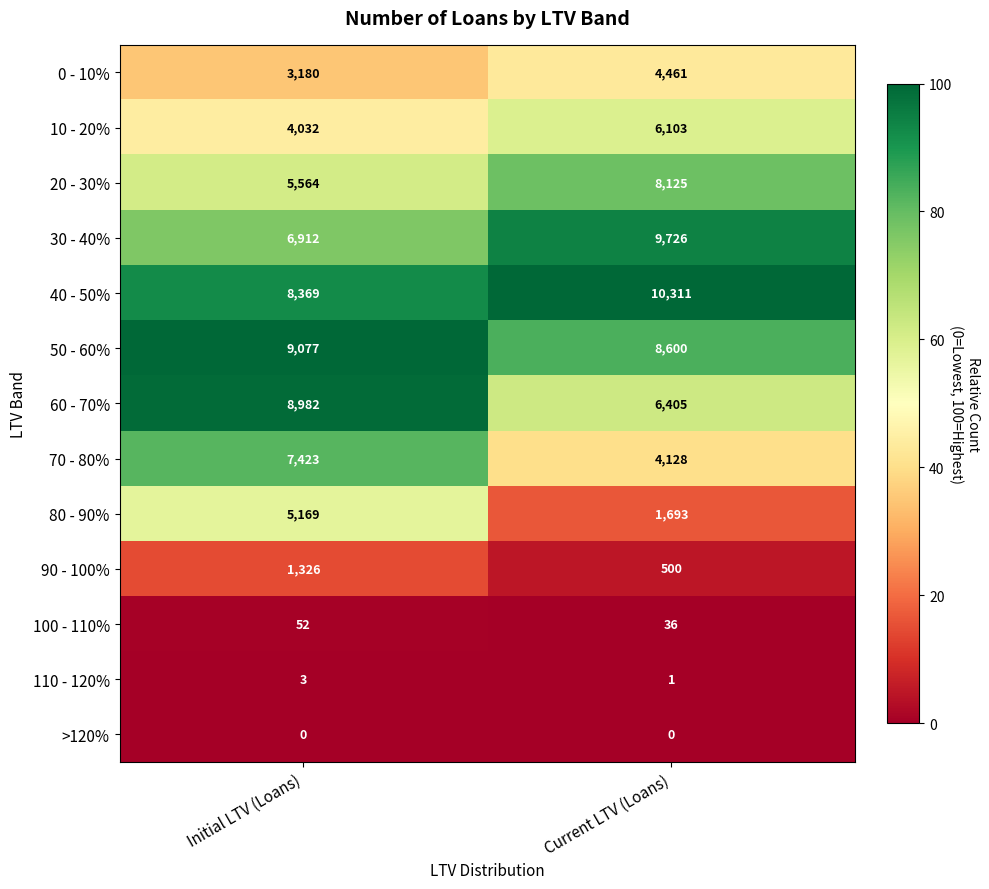

Reading left to right, list all the values displayed in this chart.

0 - 10%: Initial LTV (Loans)=3180	Current LTV (Loans)=4461
10 - 20%: Initial LTV (Loans)=4032	Current LTV (Loans)=6103
20 - 30%: Initial LTV (Loans)=5564	Current LTV (Loans)=8125
30 - 40%: Initial LTV (Loans)=6912	Current LTV (Loans)=9726
40 - 50%: Initial LTV (Loans)=8369	Current LTV (Loans)=10311
50 - 60%: Initial LTV (Loans)=9077	Current LTV (Loans)=8600
60 - 70%: Initial LTV (Loans)=8982	Current LTV (Loans)=6405
70 - 80%: Initial LTV (Loans)=7423	Current LTV (Loans)=4128
80 - 90%: Initial LTV (Loans)=5169	Current LTV (Loans)=1693
90 - 100%: Initial LTV (Loans)=1326	Current LTV (Loans)=500
100 - 110%: Initial LTV (Loans)=52	Current LTV (Loans)=36
110 - 120%: Initial LTV (Loans)=3	Current LTV (Loans)=1
>120%: Initial LTV (Loans)=0	Current LTV (Loans)=0